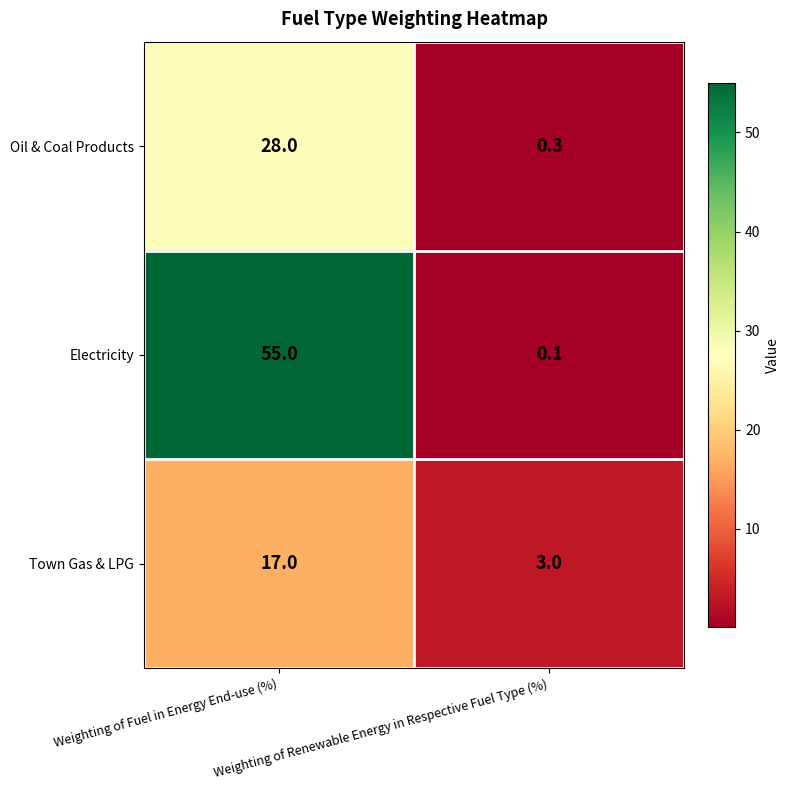

What is the difference between the maximum and minimum values in the Town Gas & LPG series?

14.0